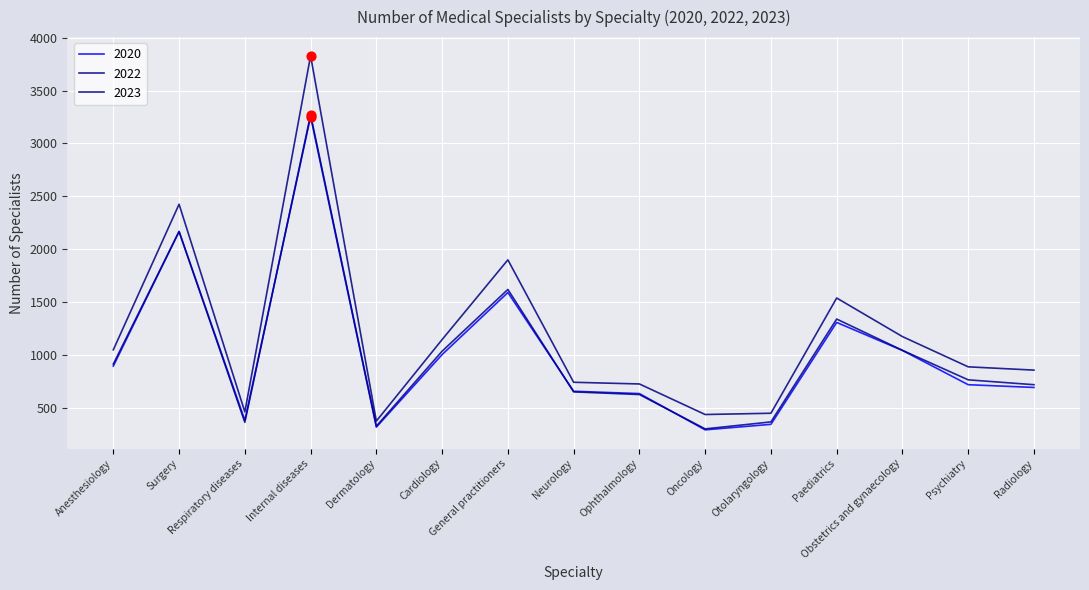

At how many categories does at least one series exceed 2599?

1